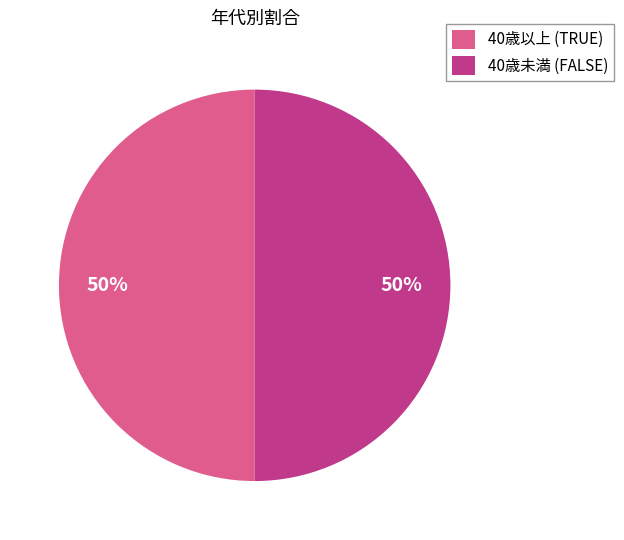

To the nearest percent, what is the average slice percentage?

50%